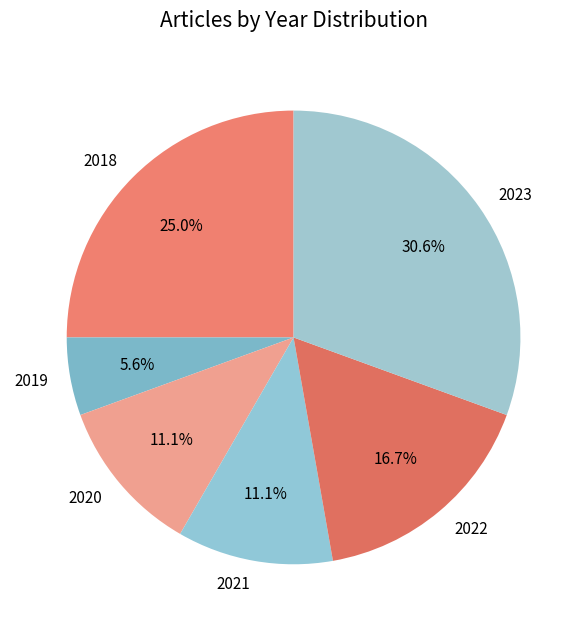

Is it true that 2020 is 2% of the pie?

False